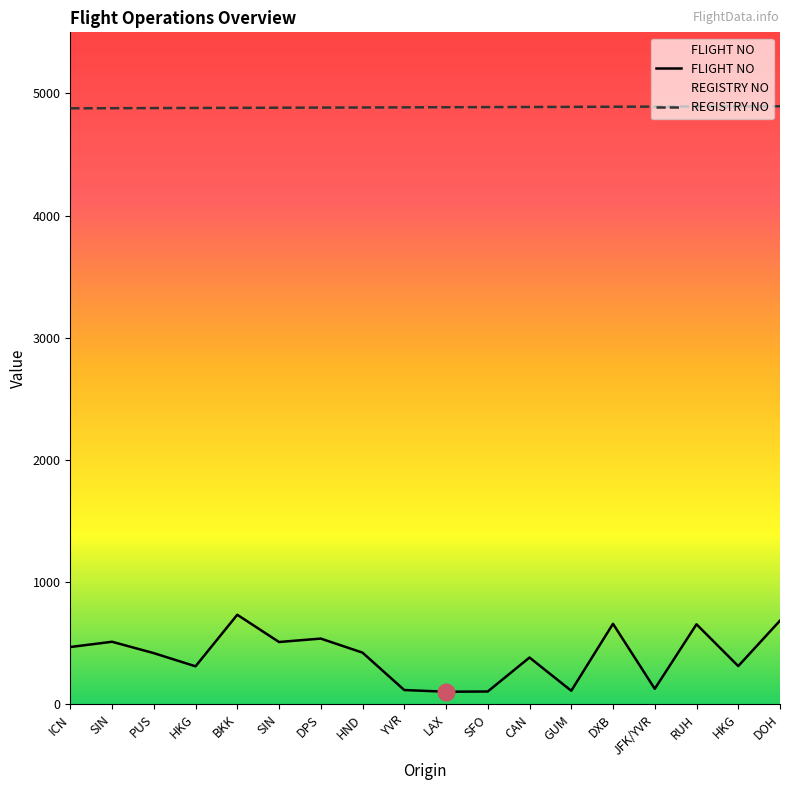

Which series has the largest total across all categories?

REGISTRY NO